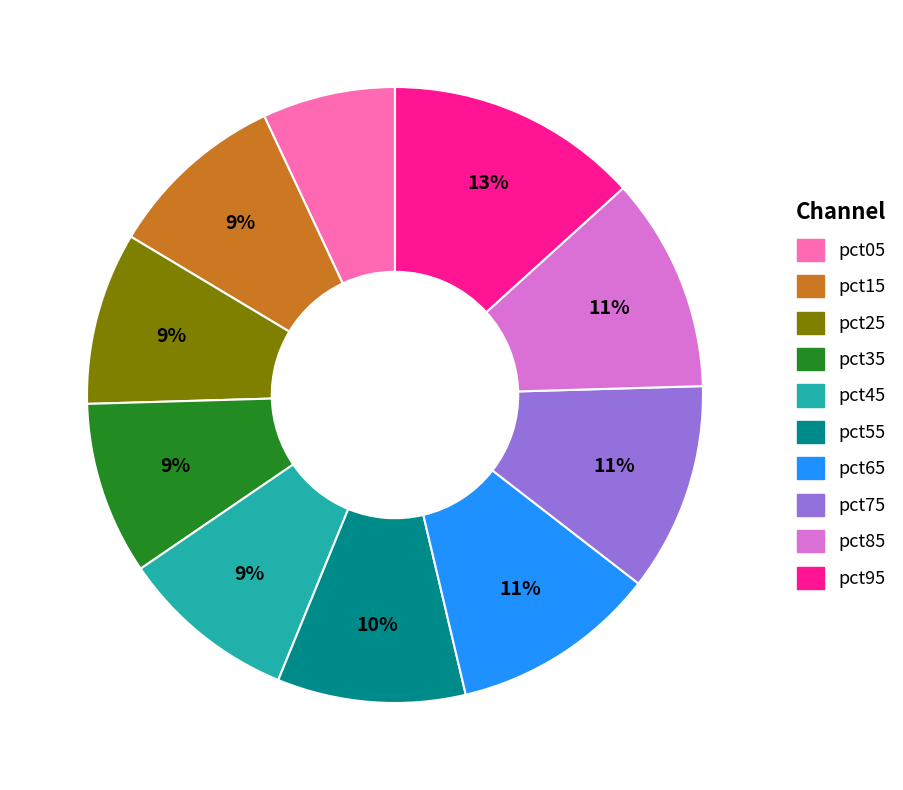

The pct85 slice represents 11% of the pie. True or false?

True